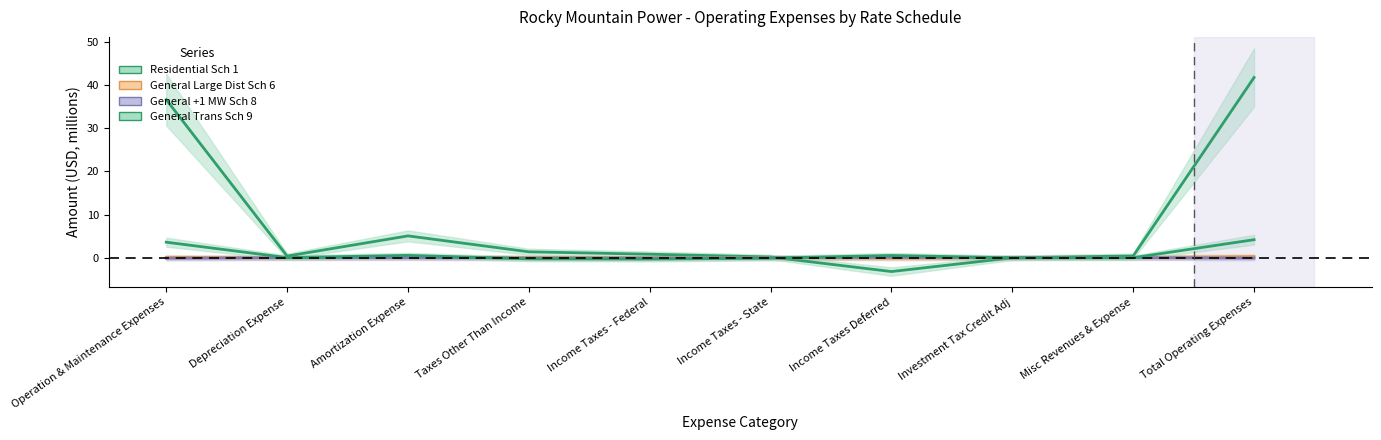

How many lines are shown in the chart?

4